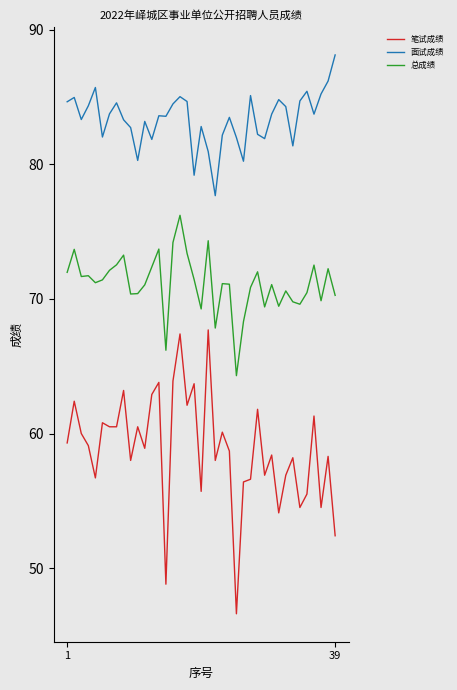

Which series has the largest total across all categories?

面试成绩